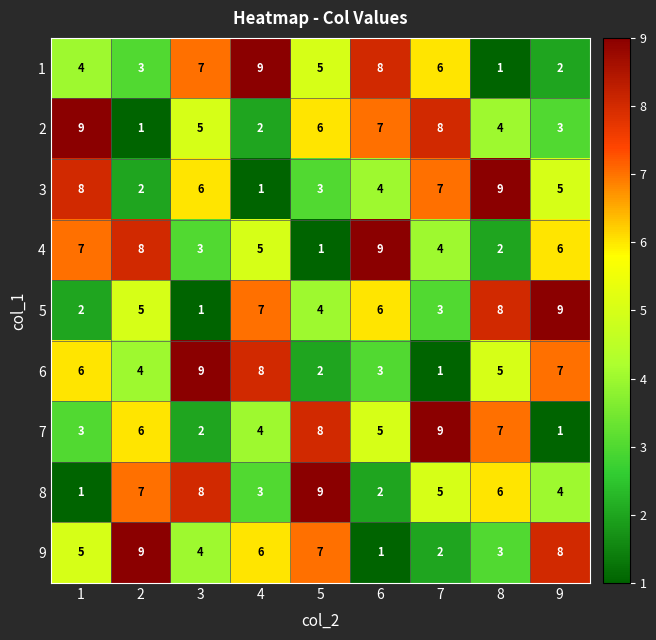

What is the total value across all series at 3?

45